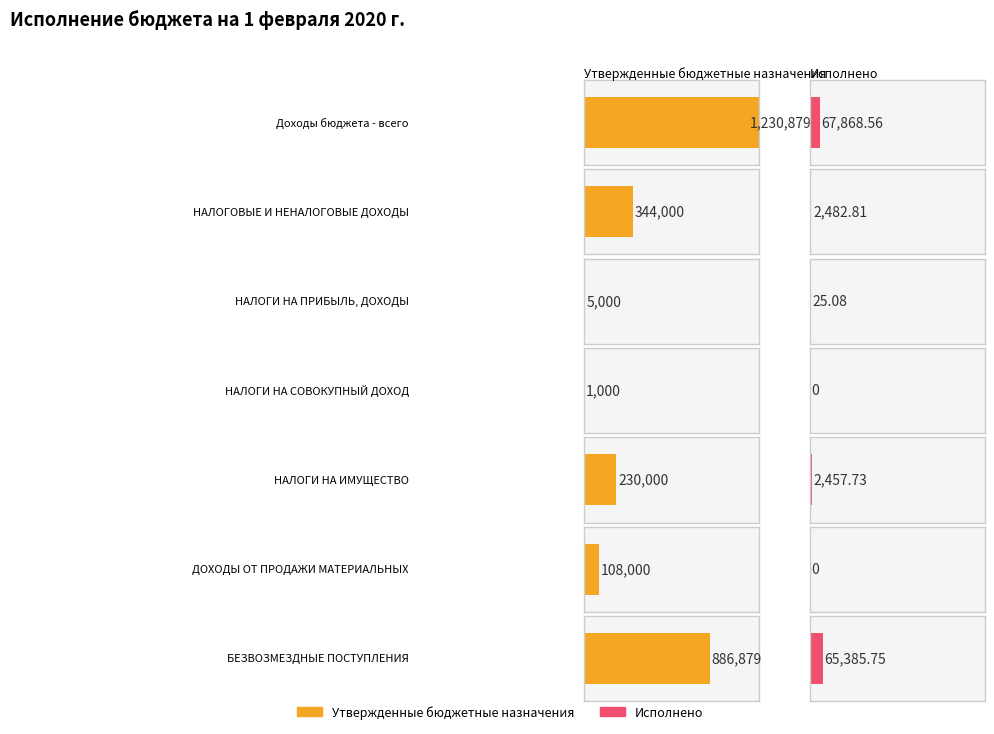

Is it true that Исполнено equals 0.0 at ДОХОДЫ ОТ ПРОДАЖИ МАТЕРИАЛЬНЫХ?

True